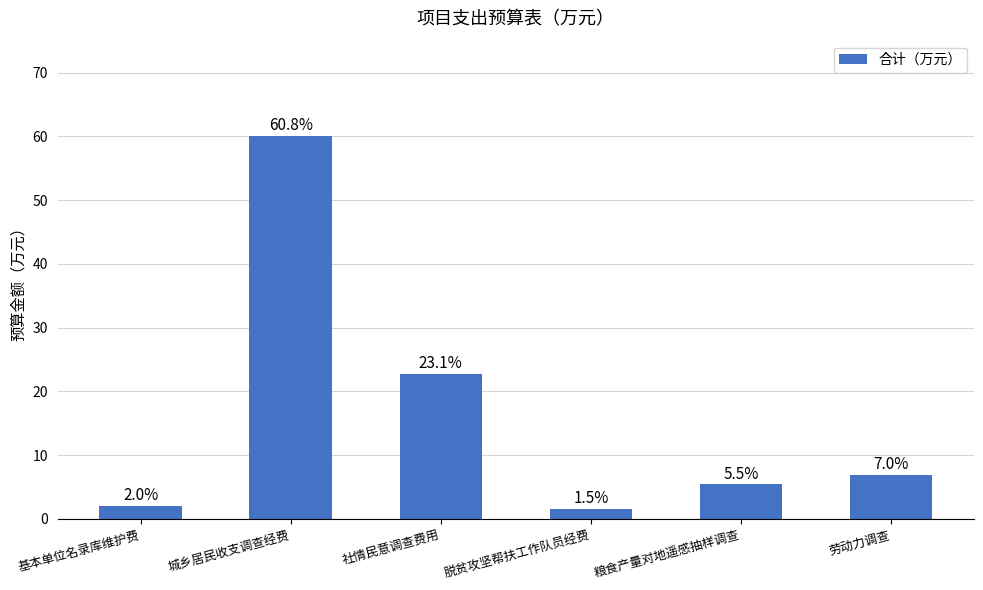

The chart shows a value of 5.4 at 粮食产量对地遥感抽样调查. True or false?

True